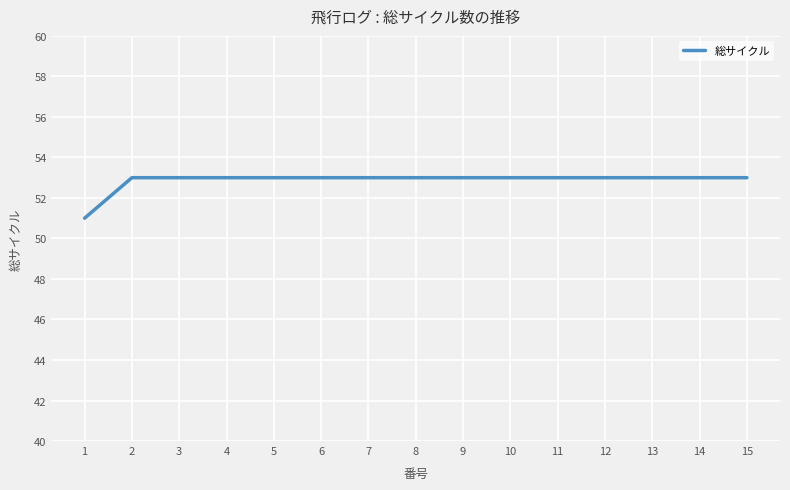

True or false: the data shows 53 at 2.

True